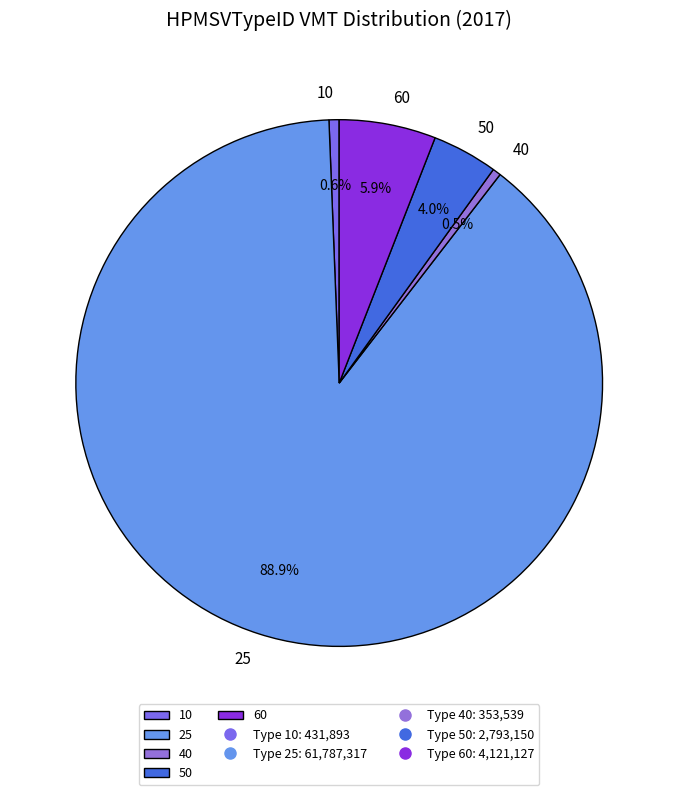

How many slices are in this pie chart?

5